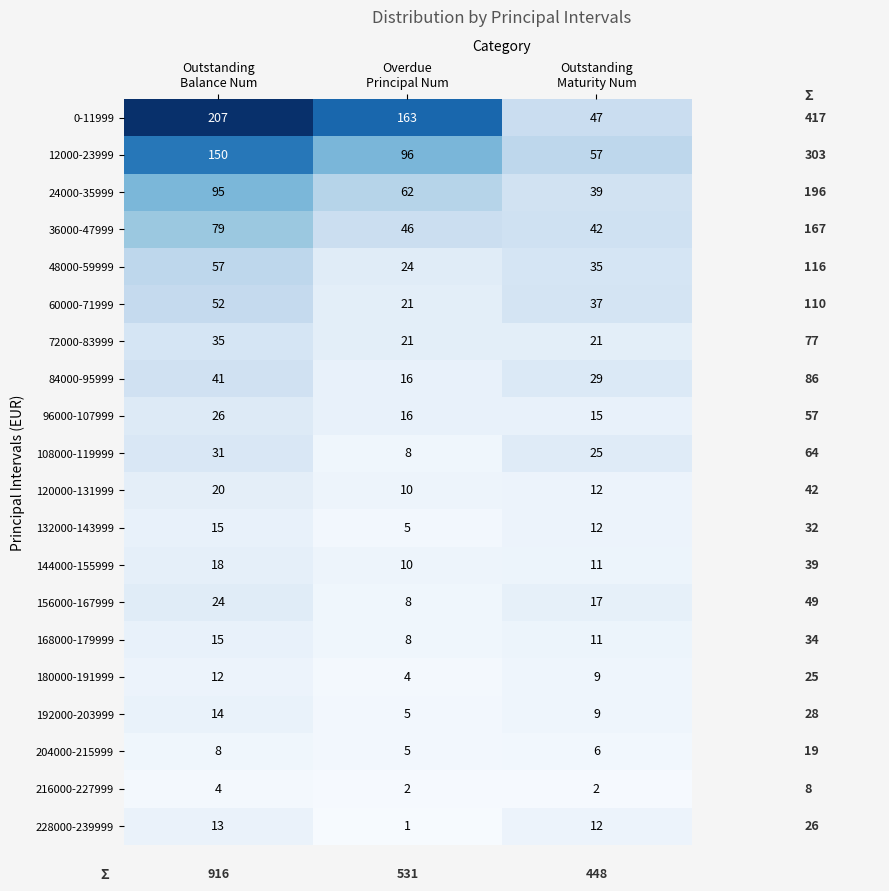

Count the 48000-59999 values in the range 24 to 57.

3